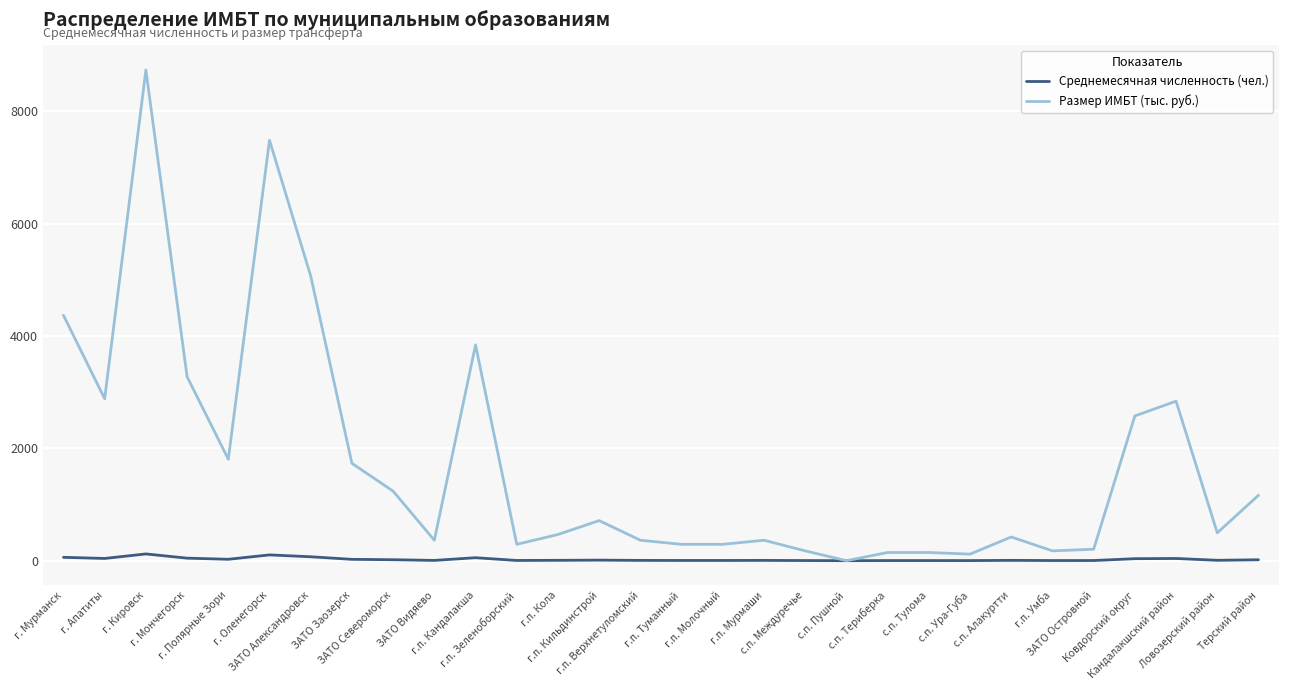

At how many categories does at least one series exceed 3578?

5